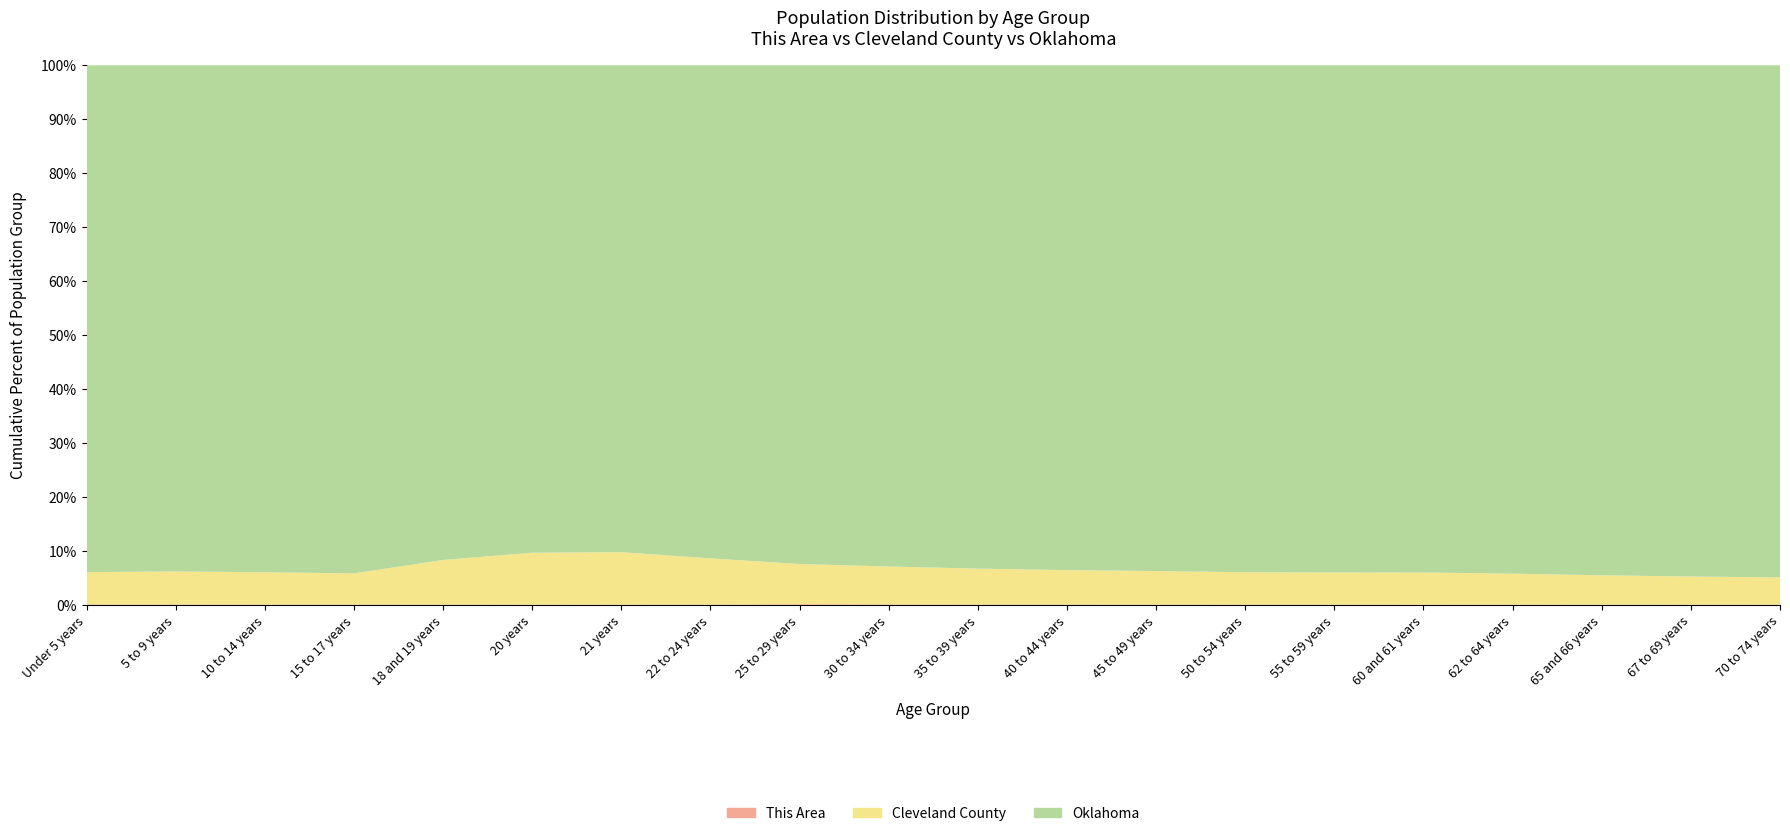

Reading left to right, what are all the values shown in this chart?

This Area: 316	299	281	151	106	44	39	170	389	303	255	232	227	219	189	61	96	42	69	86
Cleveland County: 16812	16919	16101	9344	10092	5974	5824	14887	21474	18221	16577	15546	17316	16883	14946	5440	7222	3961	4990	6433
Oklahoma: 264126	259336	253664	152540	111944	56068	54032	159142	265737	241018	232742	228195	261242	264369	235969	85815	118698	68668	90724	121075